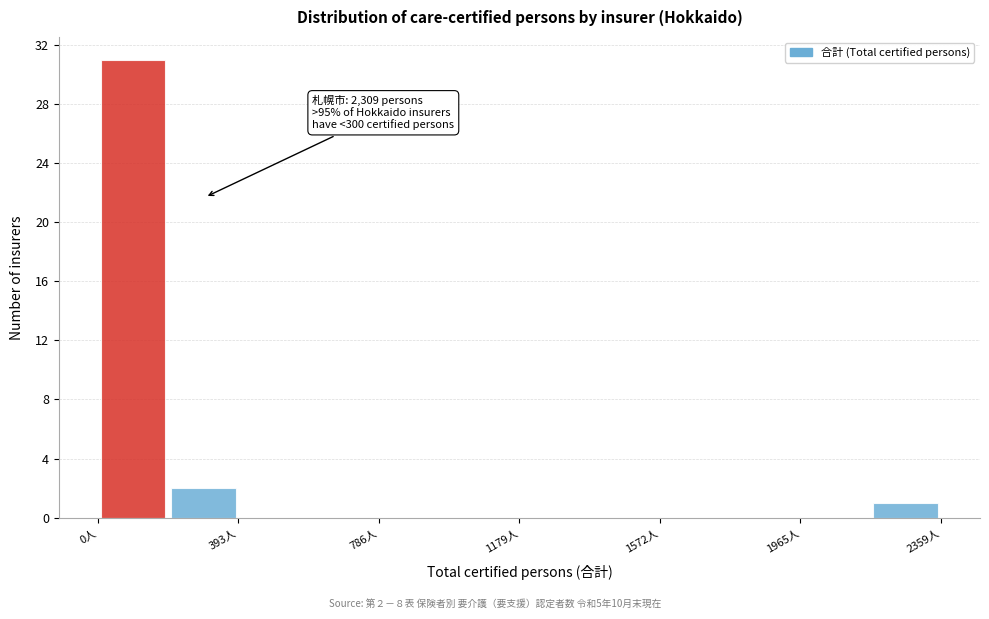

Read against the x-axis, roughly where is the centre of the tallest bar?

100